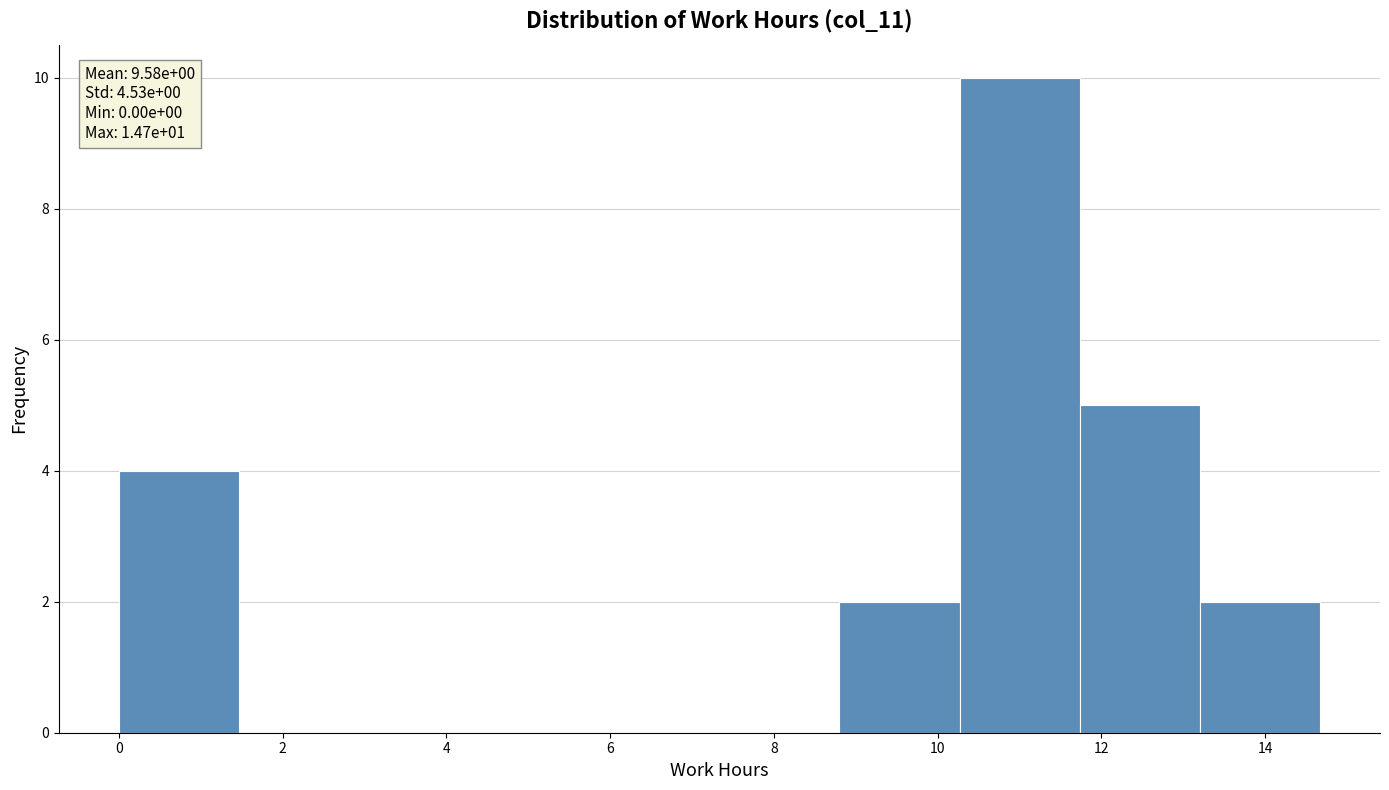

Over which range of the x-axis is the bar tallest?

10.2 to 11.8